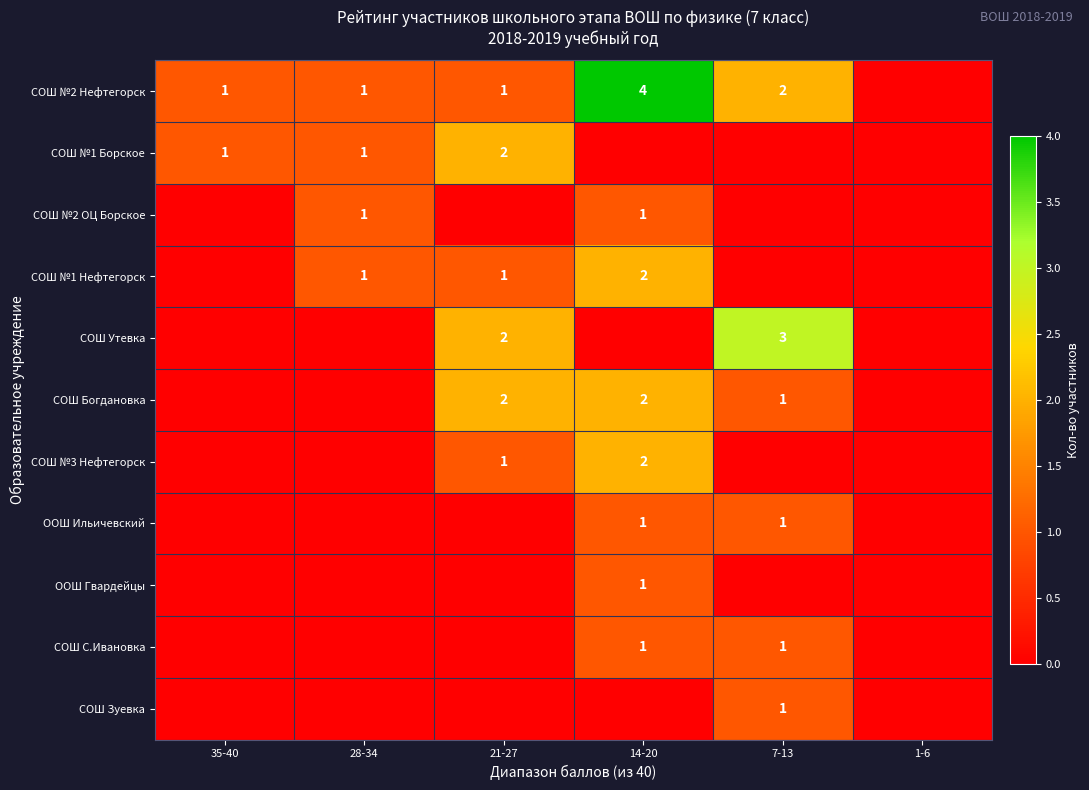

Is it true that СОШ Зуевка equals 1 at 7-13?

True